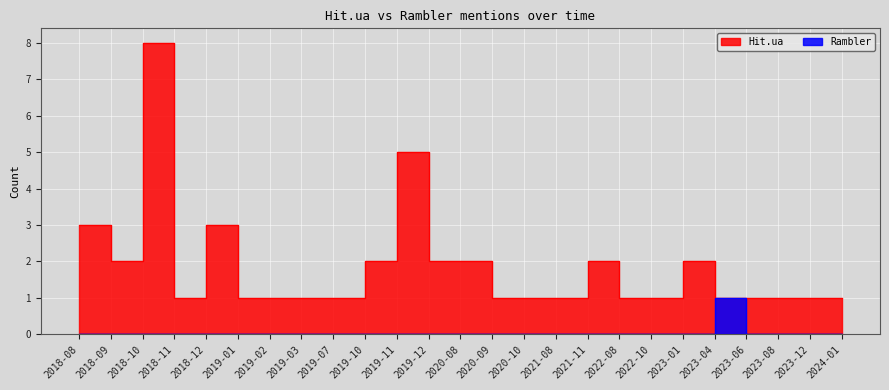

What position from the left is 2023-08?

23